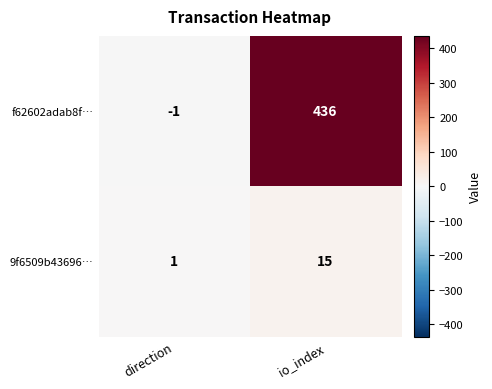

Reading left to right, what are all the values shown in this chart?

f62602adab8f…: -1	436
9f6509b43696…: 1	15